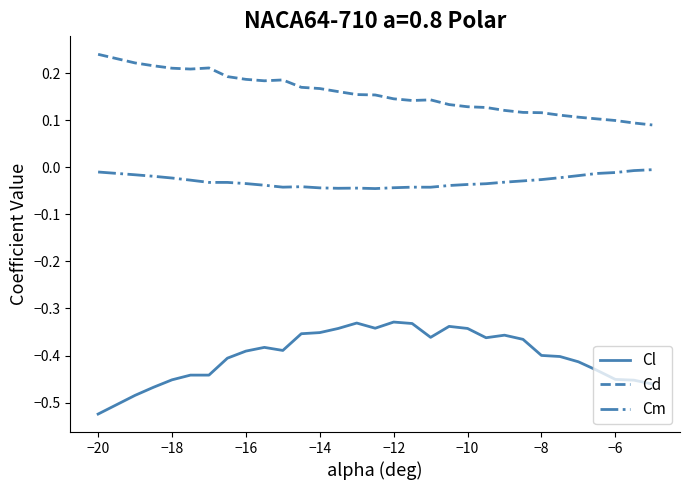

How many Cd values are between 0 and 1?

30